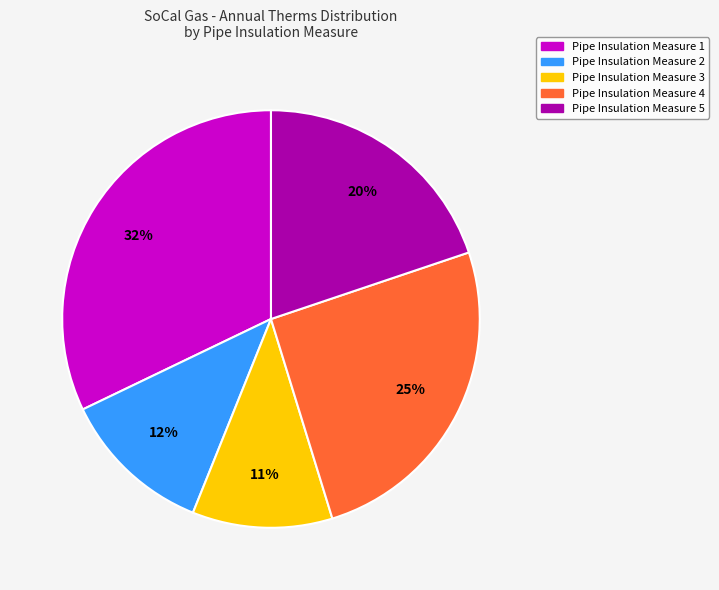

Is there any slice that represents more than half of the pie?

No